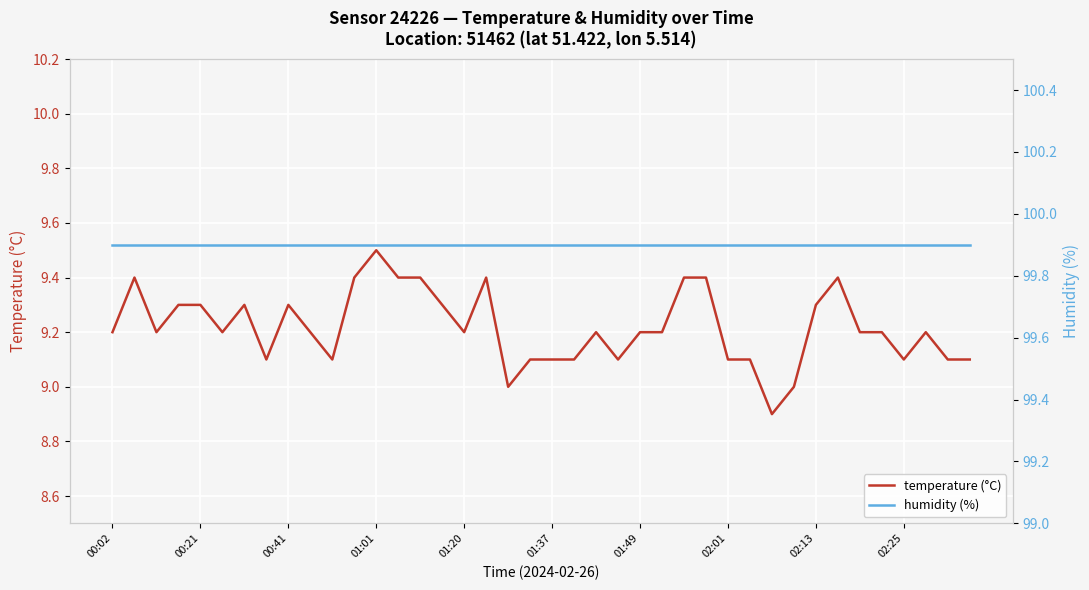

The humidity (%) series shows 152.2 at 15. True or false?

False